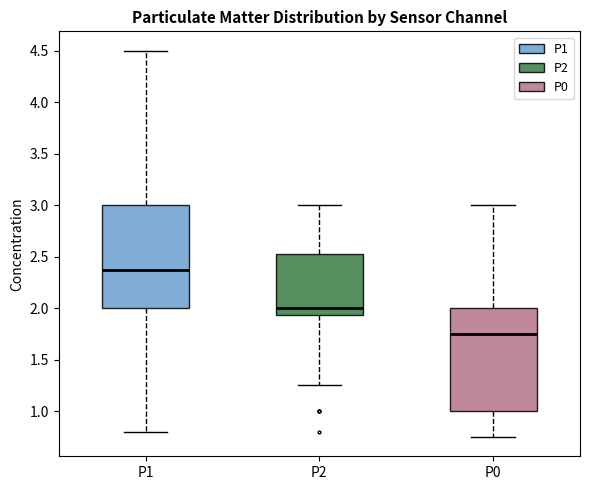

Reading left to right, read every box against the y-axis: the position of its median line, the range the box covers, and the ends of its whiskers. The values are not printed on the chart, so give them approximately, as read against the axis.

P1: median 2.40, box 2.00 to 3.00, whiskers 0.80 to 4.50
P2: median 2.00, box 1.95 to 2.55, whiskers 1.25 to 3.00
P0: median 1.75, box 1.00 to 2.00, whiskers 0.75 to 3.00